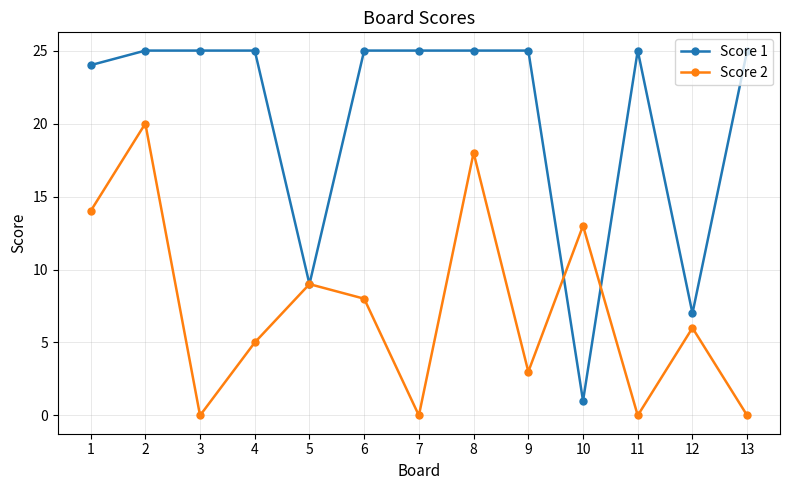

How many interior local valleys does the Score 2 series have?

4